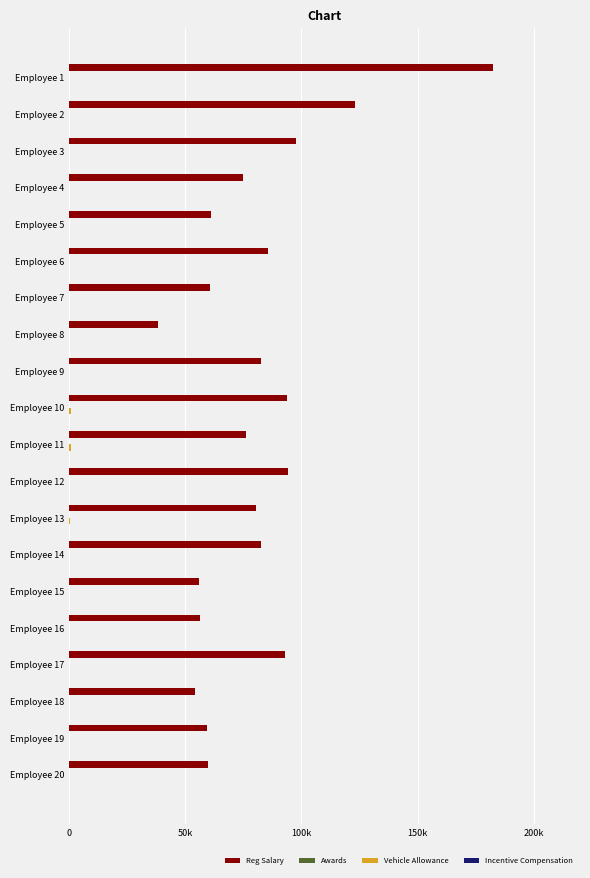

Which series has the widest spread of values?

Reg Salary